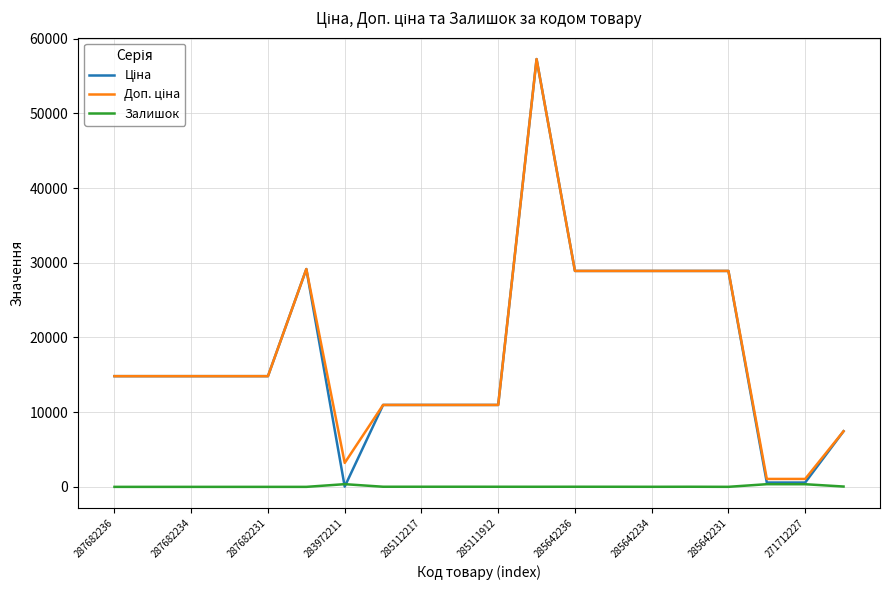

What is the maximum value shown in the chart?

57258.0